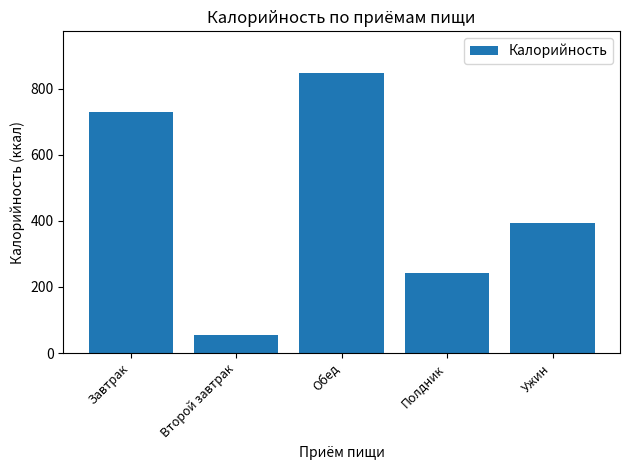

How many values are between 241 and 730?

3